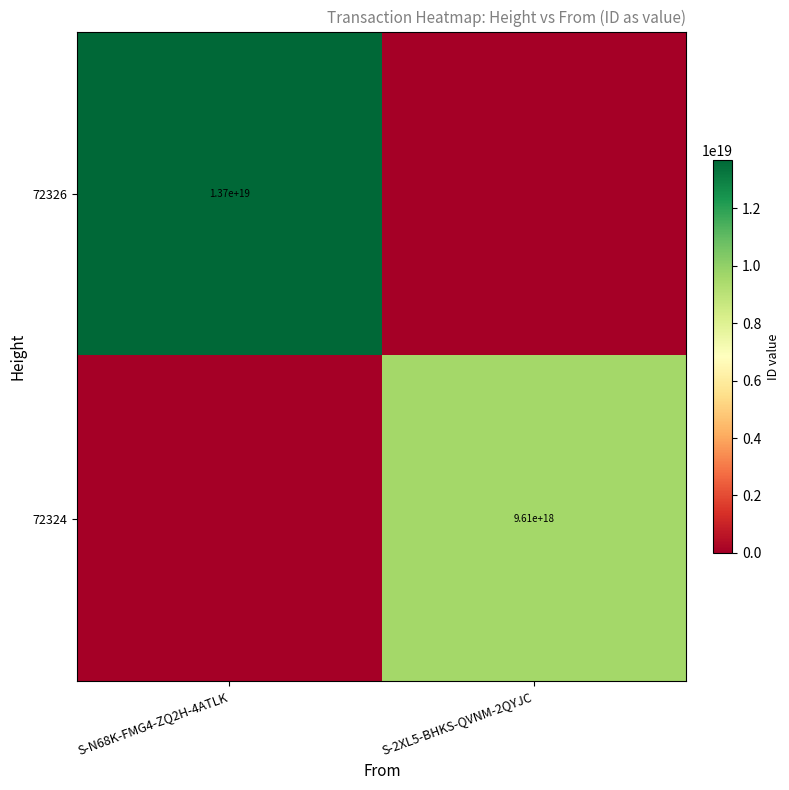

How many data points does each series have?

2